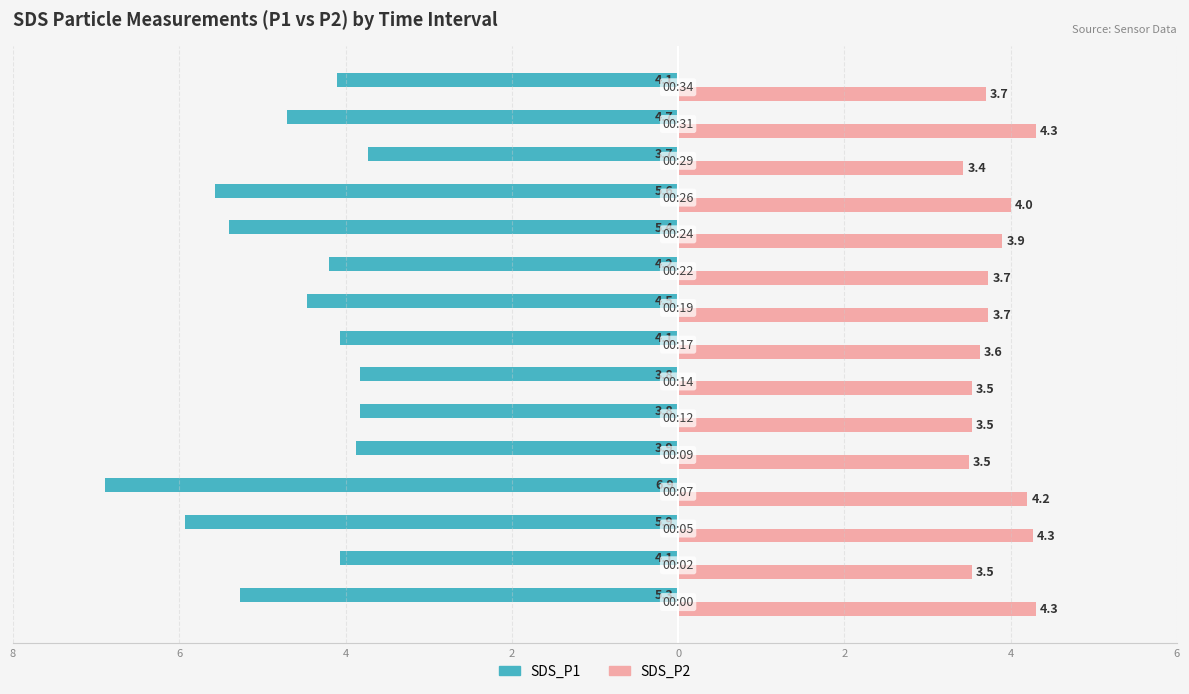

What are all the series names shown in the legend?

SDS_P1, SDS_P2